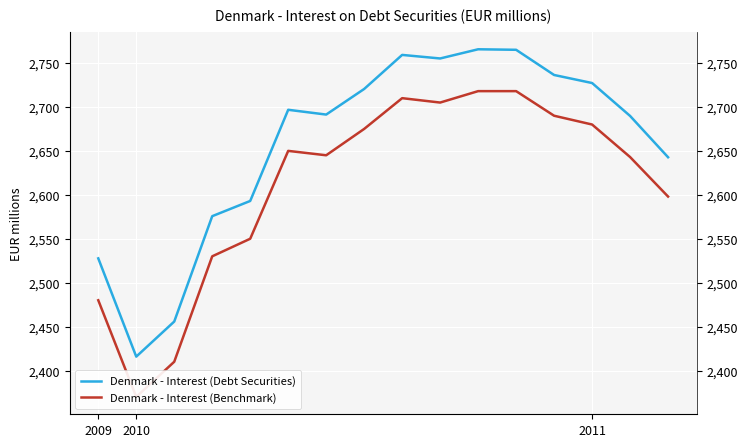

What is the approximate value of Denmark - Interest (Debt Securities) at 2009?

2527.7